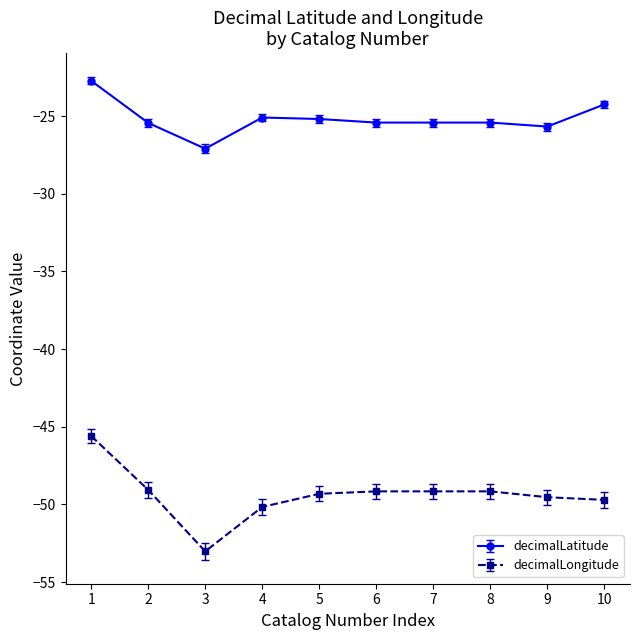

How many categories are shown in the chart?

10